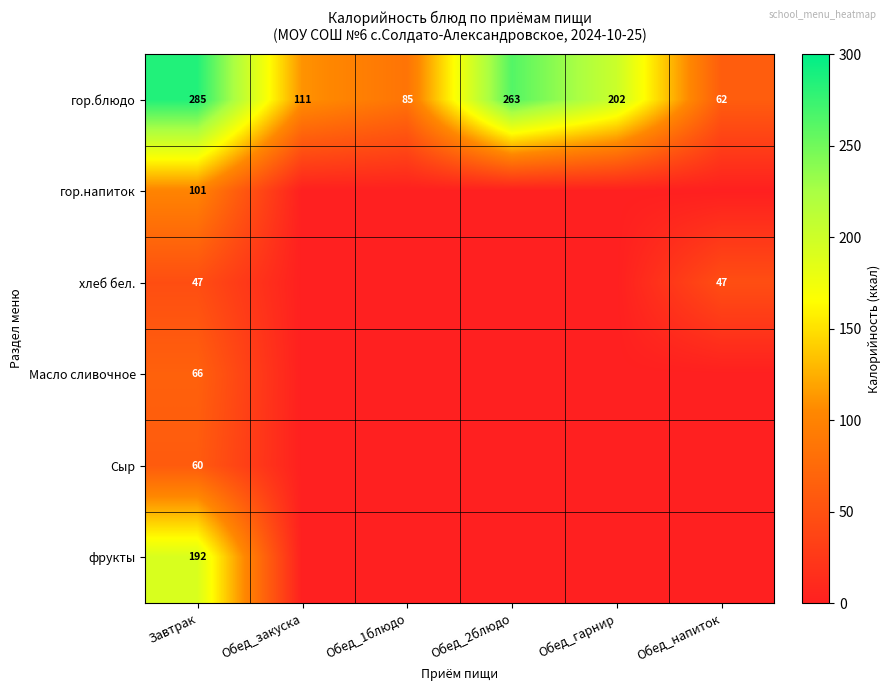

What is the sum of the гор.блюдо values at Обед_закуска and Обед_1блюдо?

196